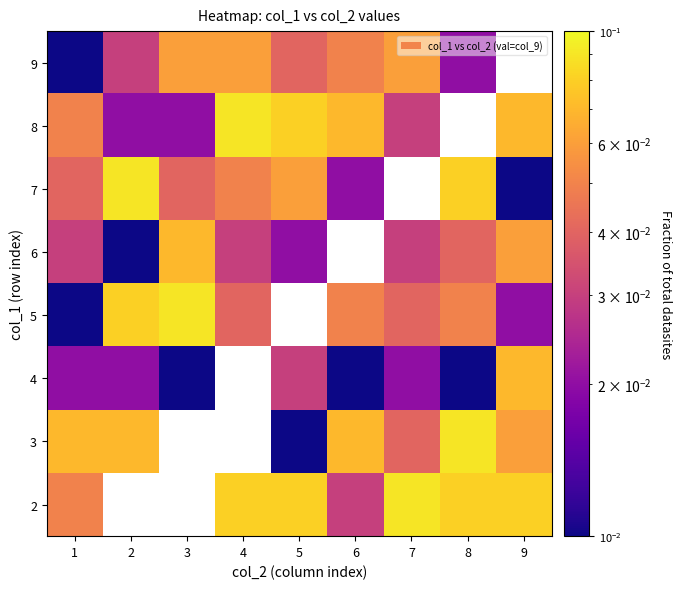

What is the maximum value shown in the chart?

0.1